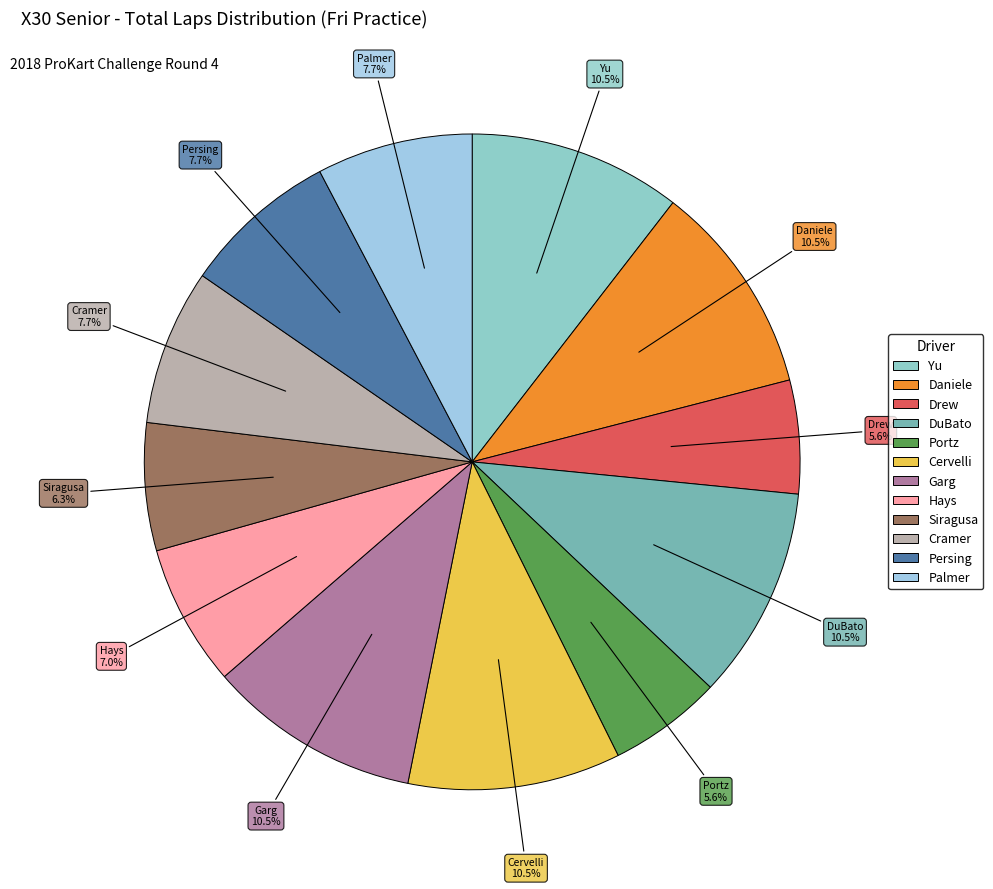

What is the largest slice in the pie chart?

Dante Yu